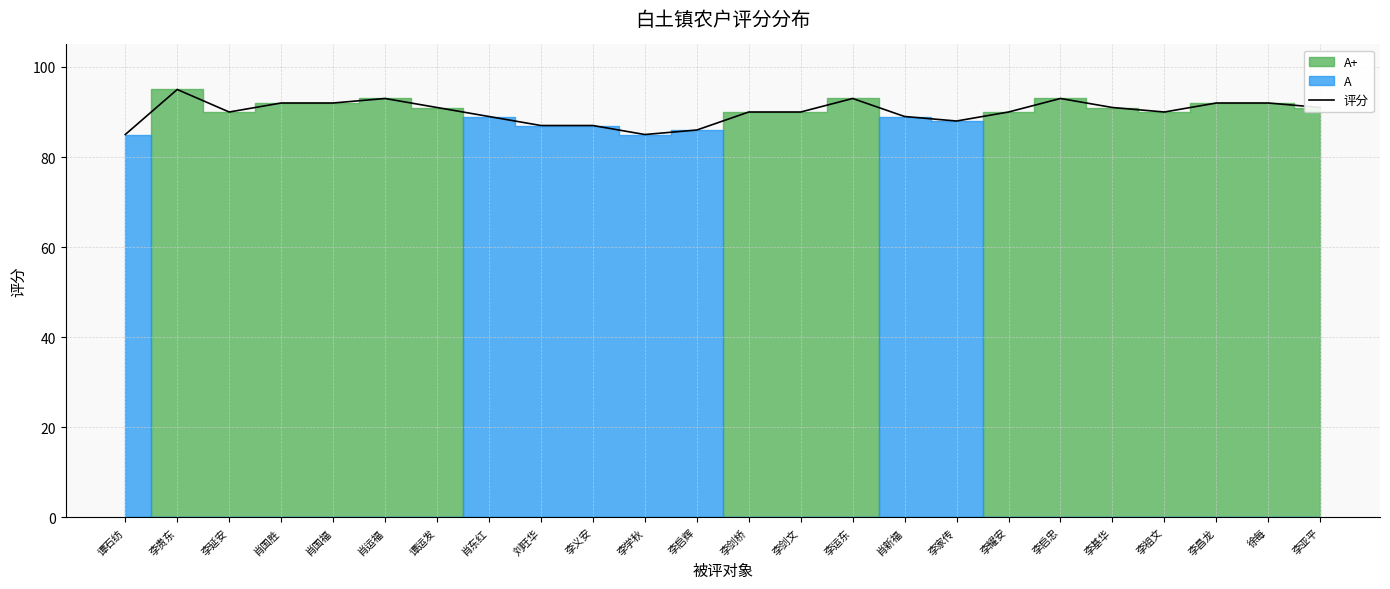

How many lines are shown in the chart?

1